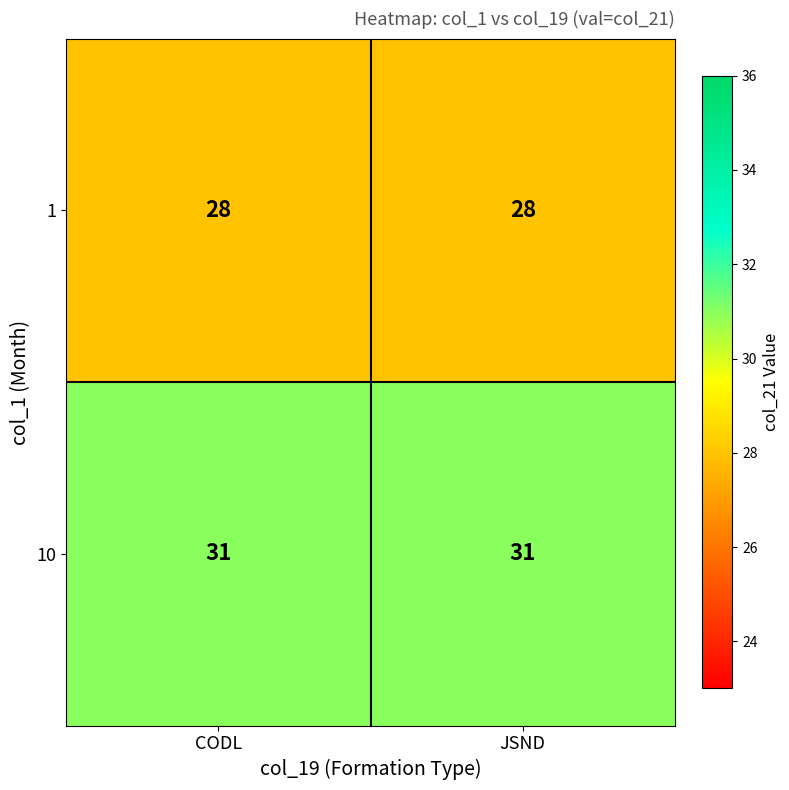

What is the lowest value of the 10 series?

31